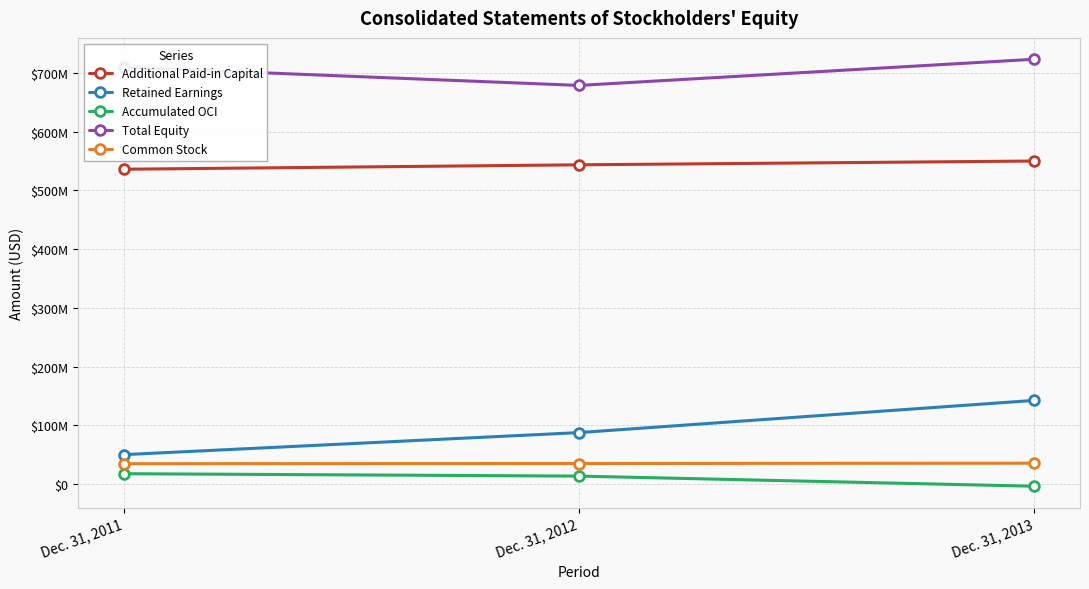

What are all the series names shown in the legend?

Additional Paid-in Capital, Retained Earnings, Accumulated OCI, Total Equity, Common Stock